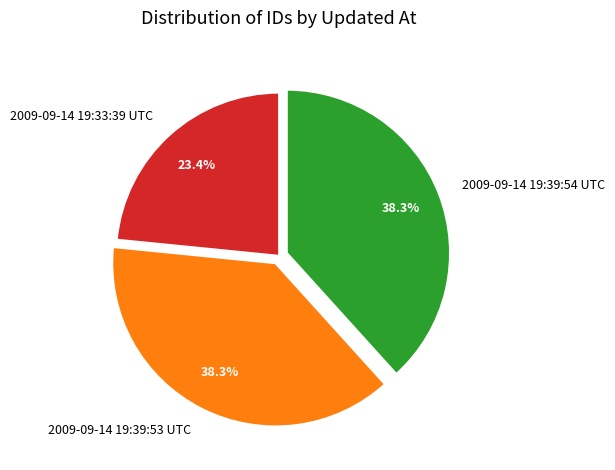

To the nearest percent, what portion does 2009-09-14 19:39:53 UTC represent?

38%